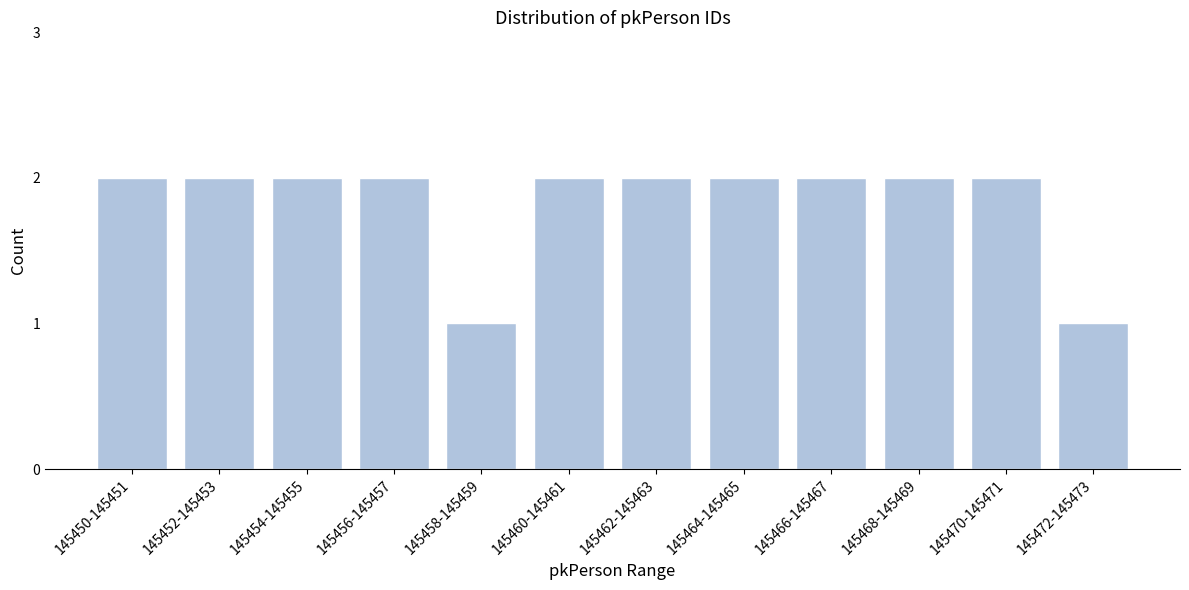

Reading left to right, list all the values displayed in this chart.

145450-145451=2	145452-145453=2	145454-145455=2	145456-145457=2	145458-145459=1	145460-145461=2	145462-145463=2	145464-145465=2	145466-145467=2	145468-145469=2	145470-145471=2	145472-145473=1